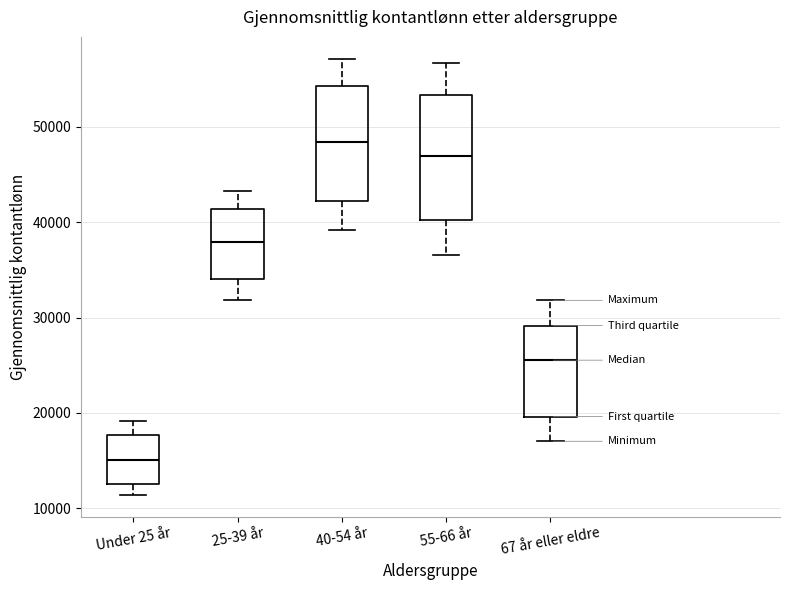

Which box has the highest median line?

40-54 år